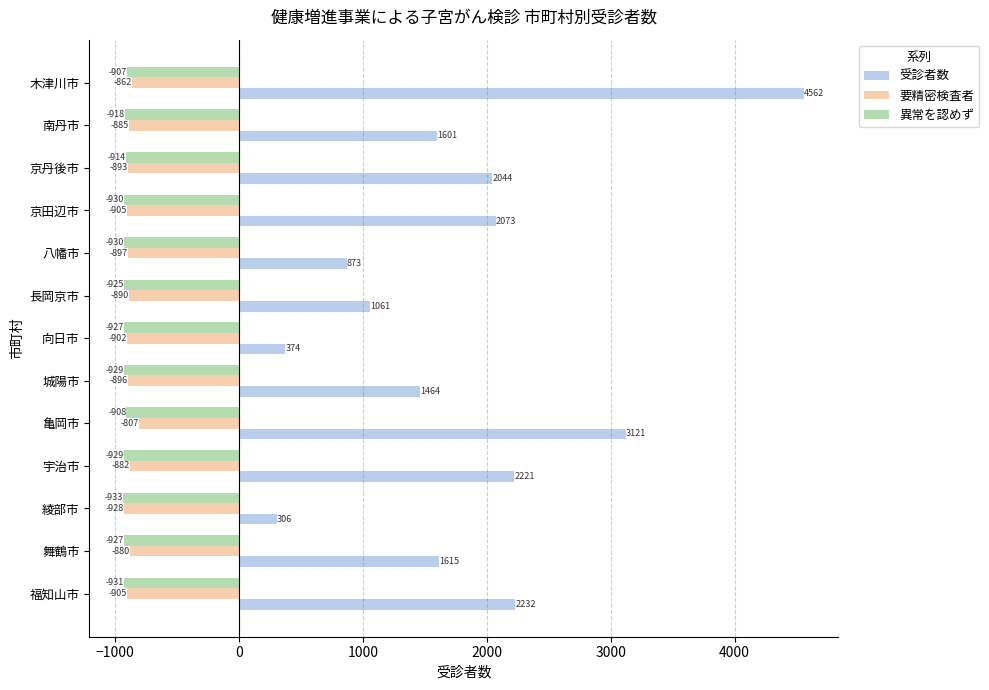

Which label corresponds to the largest value in the chart?

木津川市